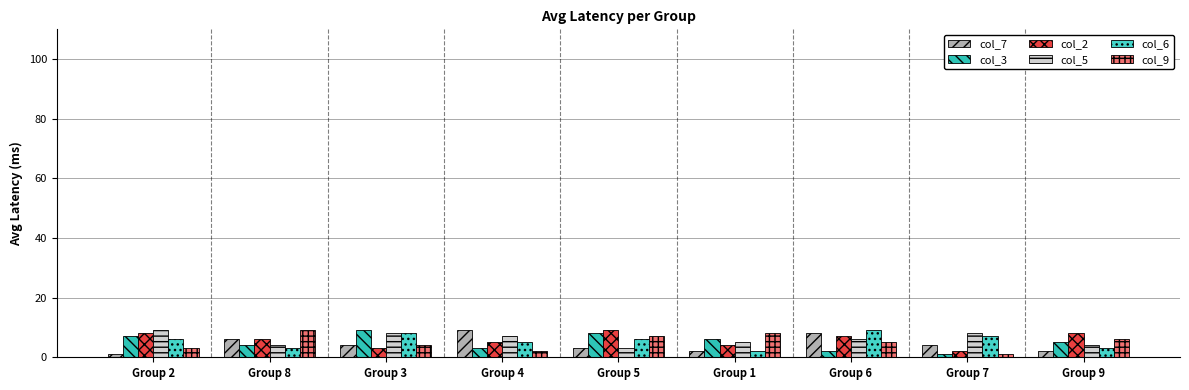

Reading left to right, list all the values displayed in this chart.

col_7: Group 2=1	Group 8=6	Group 3=4	Group 4=9	Group 5=3	Group 1=2	Group 6=8	Group 7=4	Group 9=2
col_3: Group 2=7	Group 8=4	Group 3=9	Group 4=3	Group 5=8	Group 1=6	Group 6=2	Group 7=1	Group 9=5
col_2: Group 2=8	Group 8=6	Group 3=3	Group 4=5	Group 5=9	Group 1=4	Group 6=7	Group 7=2	Group 9=8
col_5: Group 2=9	Group 8=4	Group 3=8	Group 4=7	Group 5=3	Group 1=5	Group 6=6	Group 7=8	Group 9=4
col_6: Group 2=6	Group 8=3	Group 3=8	Group 4=5	Group 5=6	Group 1=2	Group 6=9	Group 7=7	Group 9=3
col_9: Group 2=3	Group 8=9	Group 3=4	Group 4=2	Group 5=7	Group 1=8	Group 6=5	Group 7=1	Group 9=6